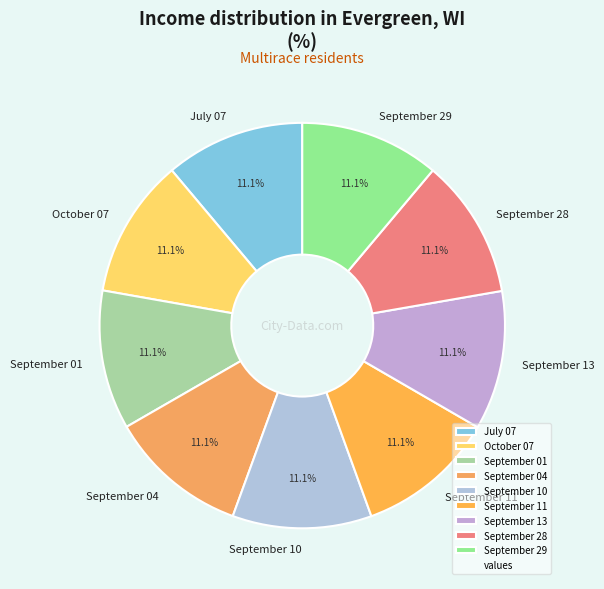

What is the ratio of the value at September 04 to the value at September 10?

1.0